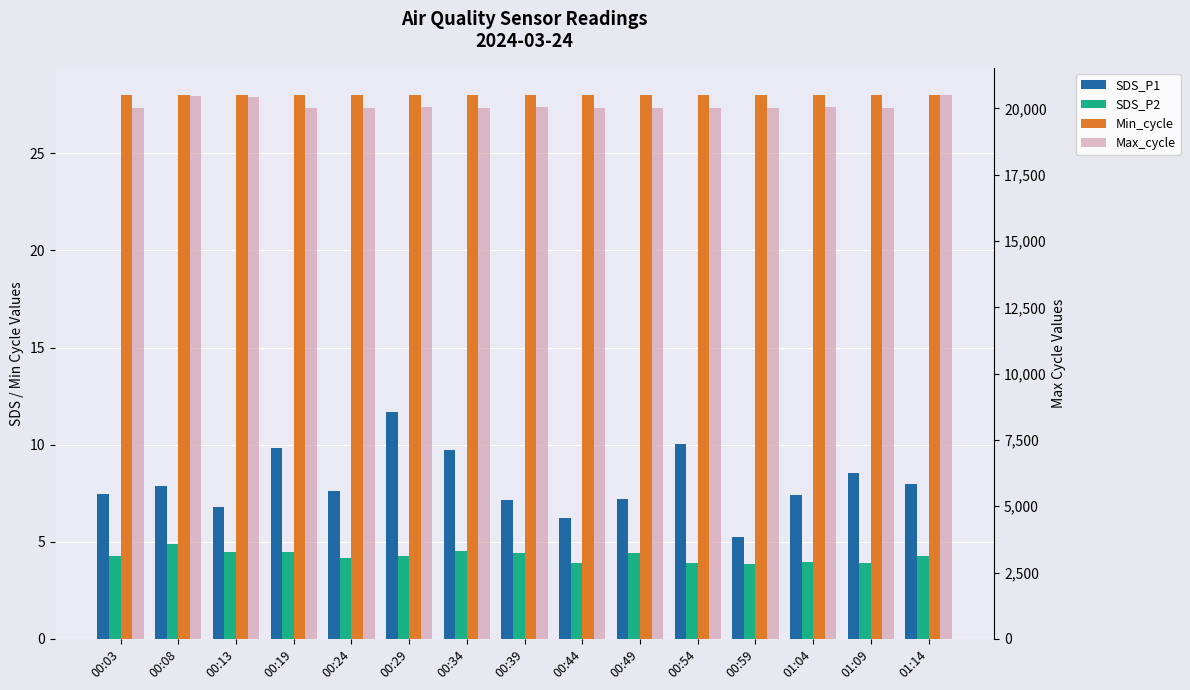

Reading right to left, list all the values displayed in this chart.

SDS_P1: 01:14=8.0	01:09=8.5	01:04=7.4	00:59=5.2	00:54=10.0	00:49=7.2	00:44=6.2	00:39=7.1	00:34=9.7	00:29=11.7	00:24=7.6	00:19=9.8	00:13=6.8	00:08=7.8	00:03=7.5
SDS_P2: 01:14=4.2	01:09=3.9	01:04=4.0	00:59=3.9	00:54=3.9	00:49=4.4	00:44=3.9	00:39=4.4	00:34=4.5	00:29=4.2	00:24=4.2	00:19=4.5	00:13=4.5	00:08=4.9	00:03=4.3
Min_cycle: 01:14=28.0	01:09=28.0	01:04=28.0	00:59=28.0	00:54=28.0	00:49=28.0	00:44=28.0	00:39=28.0	00:34=28.0	00:29=28.0	00:24=28.0	00:19=28.0	00:13=28.0	00:08=28.0	00:03=28.0
Max_cycle: 01:14=20506.0	01:09=20022.0	01:04=20037.0	00:59=20035.0	00:54=20025.0	00:49=20029.0	00:44=20030.0	00:39=20037.0	00:34=20026.0	00:29=20052.0	00:24=20030.0	00:19=20030.0	00:13=20423.0	00:08=20466.0	00:03=20030.0